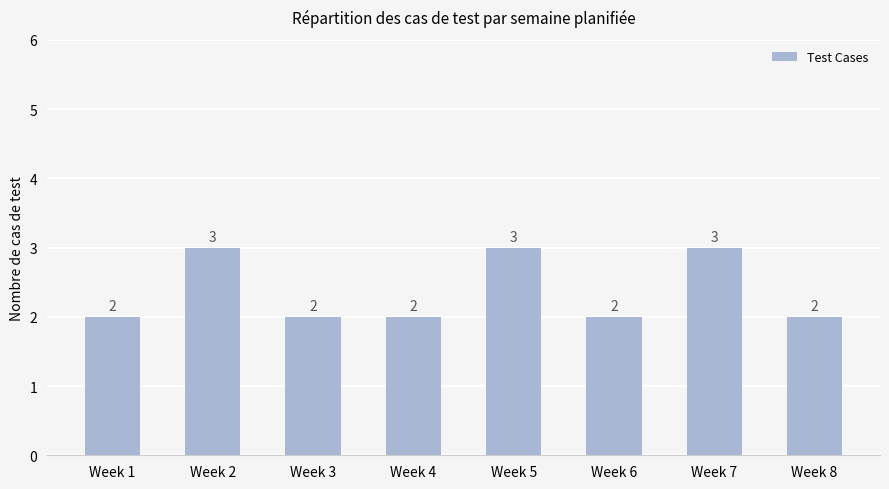

What is the change in value from Week 3 to Week 5?

+1